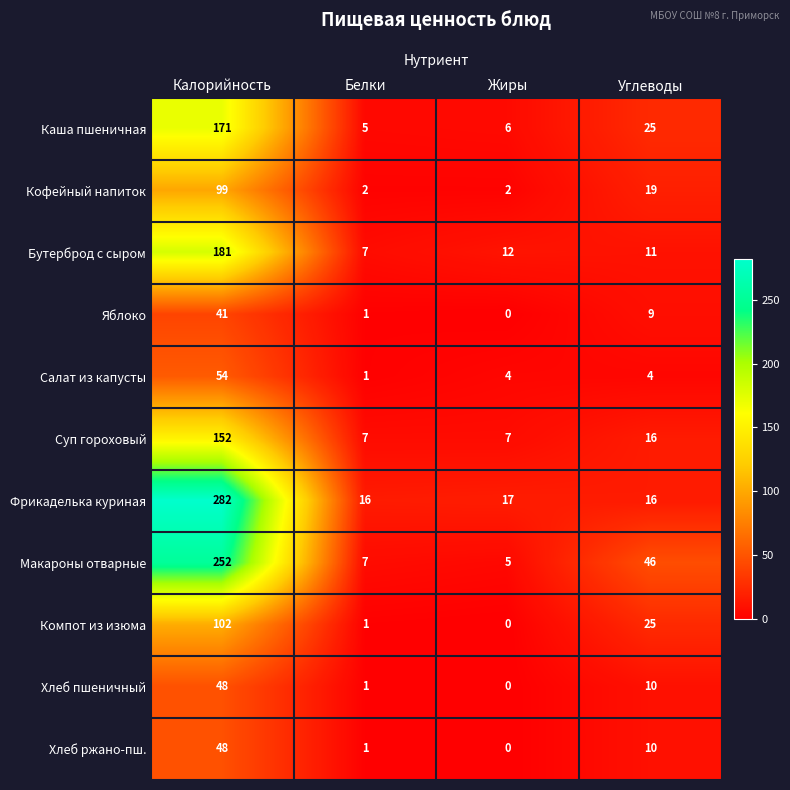

Read the Фрикаделька куриная value at Белки, to the nearest 10.

20